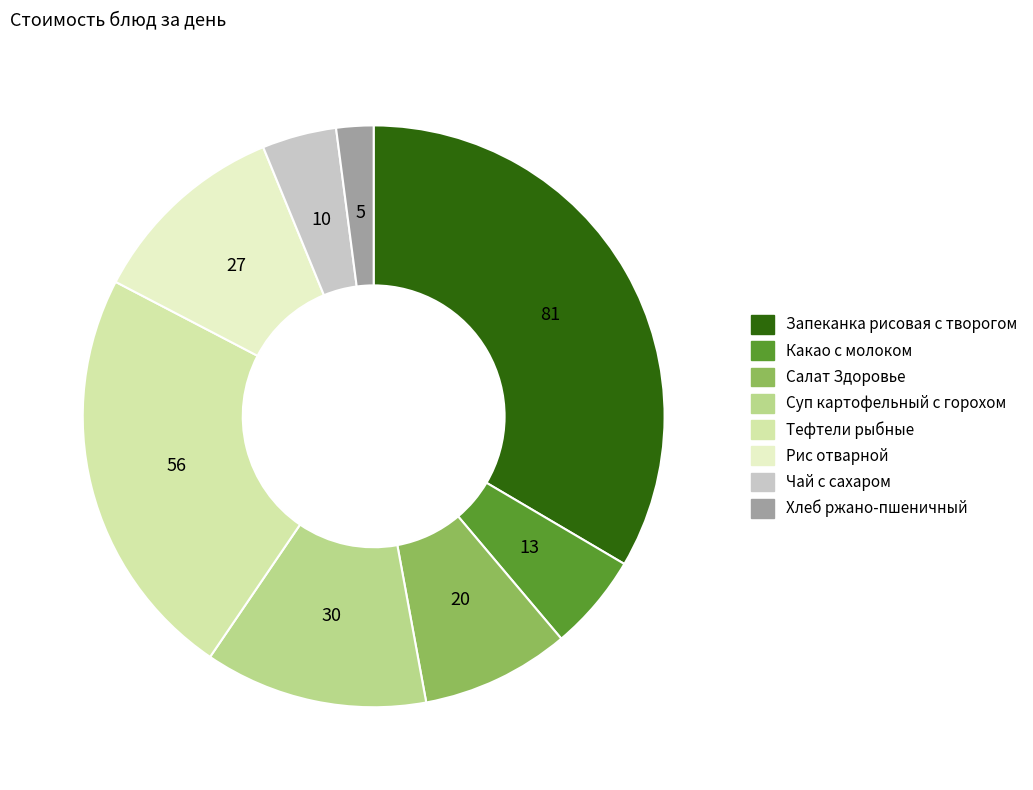

What is the smallest slice in the pie chart?

Хлеб ржано-пшеничный